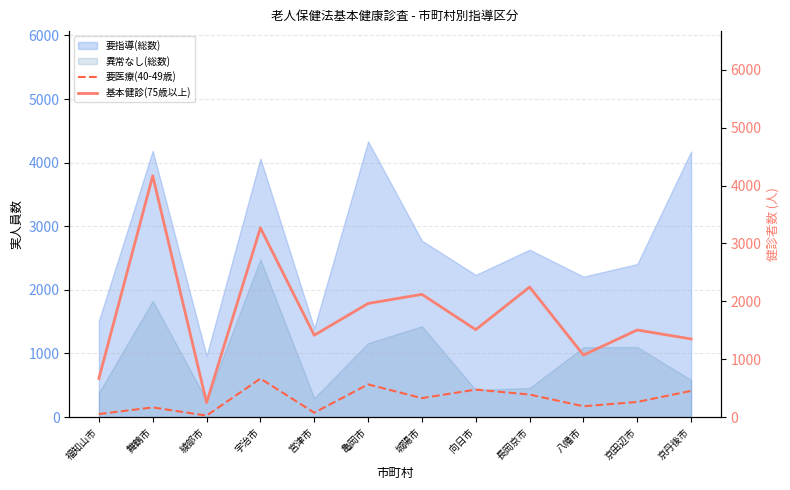

The value of 要医療(40-49歳) at 亀岡市 is 917. True or false?

False